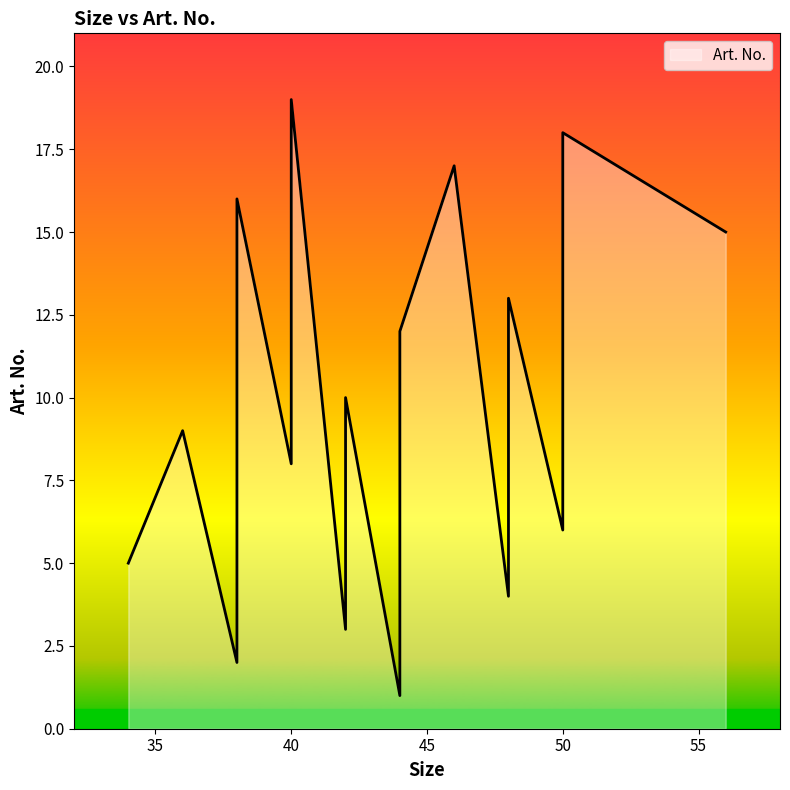

True or false: the data has more than 1 interior local peaks.

False